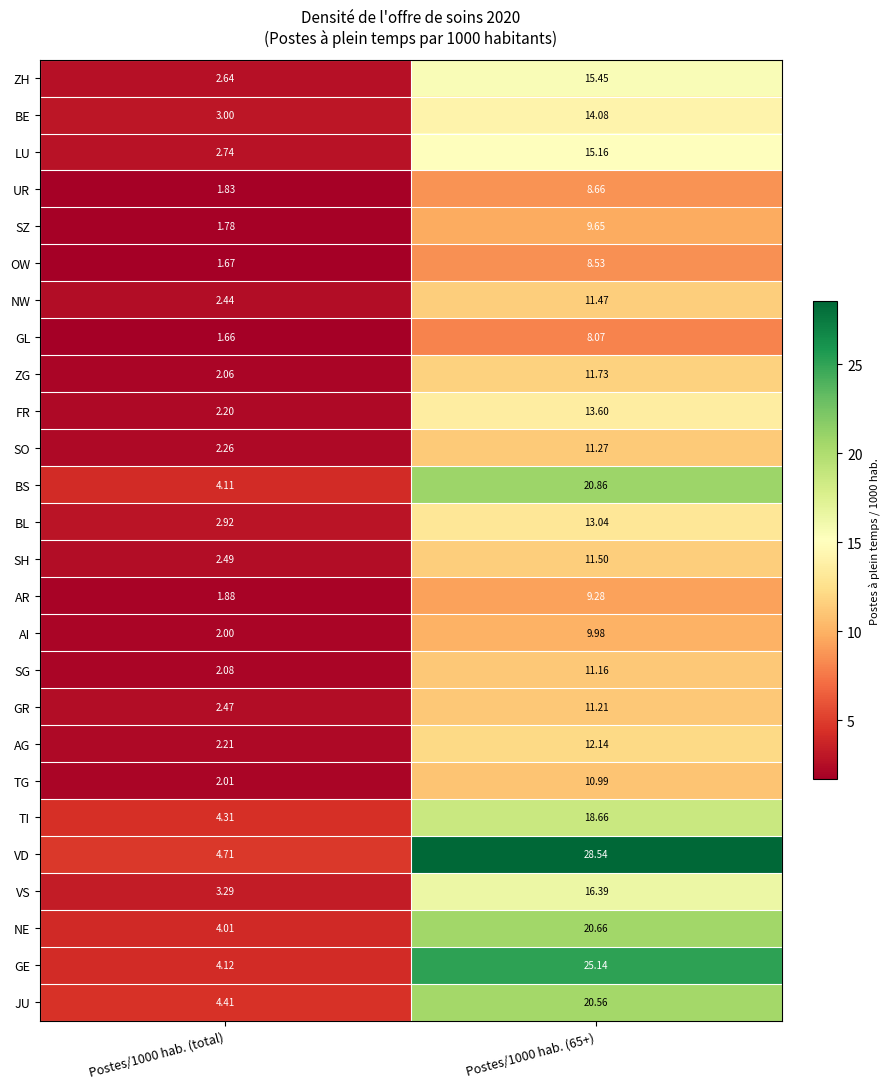

List the series in order of their peak value, highest first.

VD, GE, BS, NE, JU, TI, VS, ZH, LU, BE, FR, BL, AG, ZG, SH, NW, SO, GR, SG, TG, AI, SZ, AR, UR, OW, GL